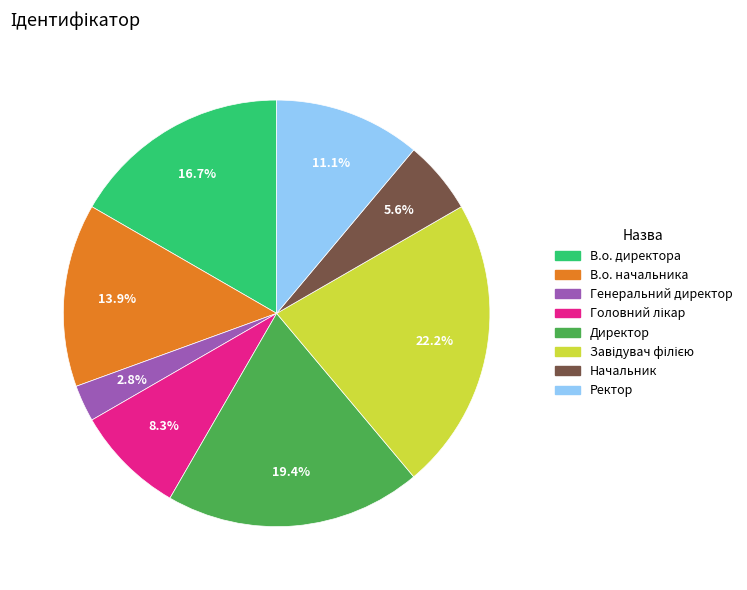

What is the smallest slice in the pie chart?

Генеральний директор